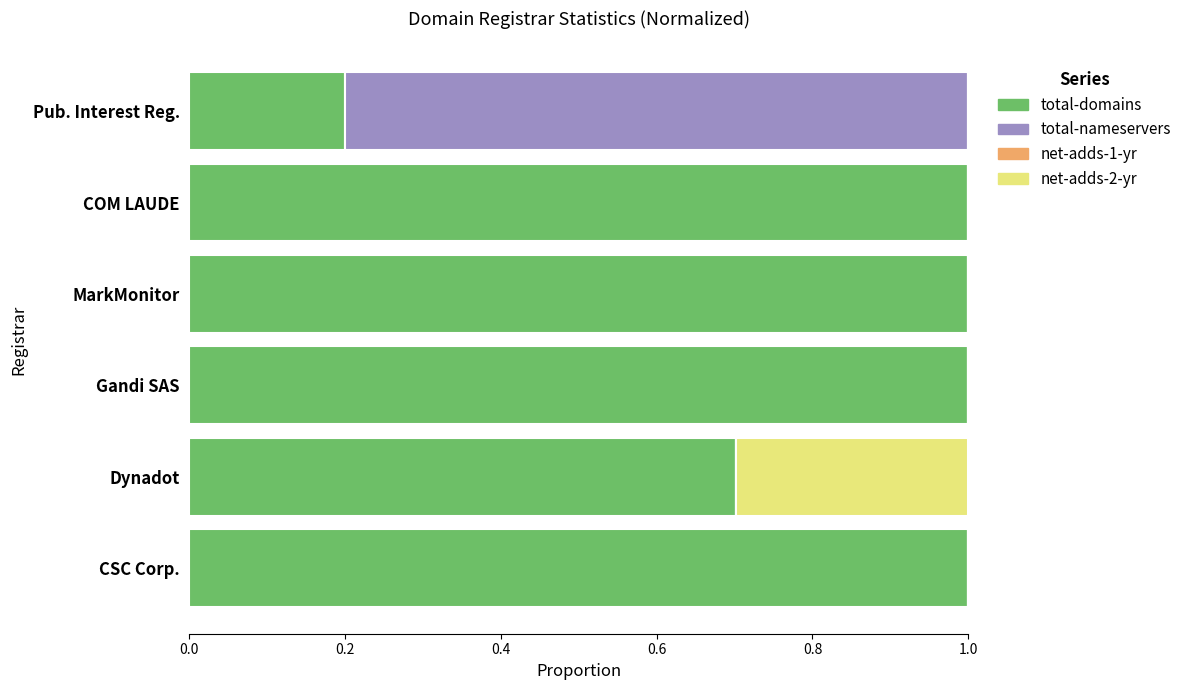

The total-domains series shows 1.0 at CSC Corp.. True or false?

True